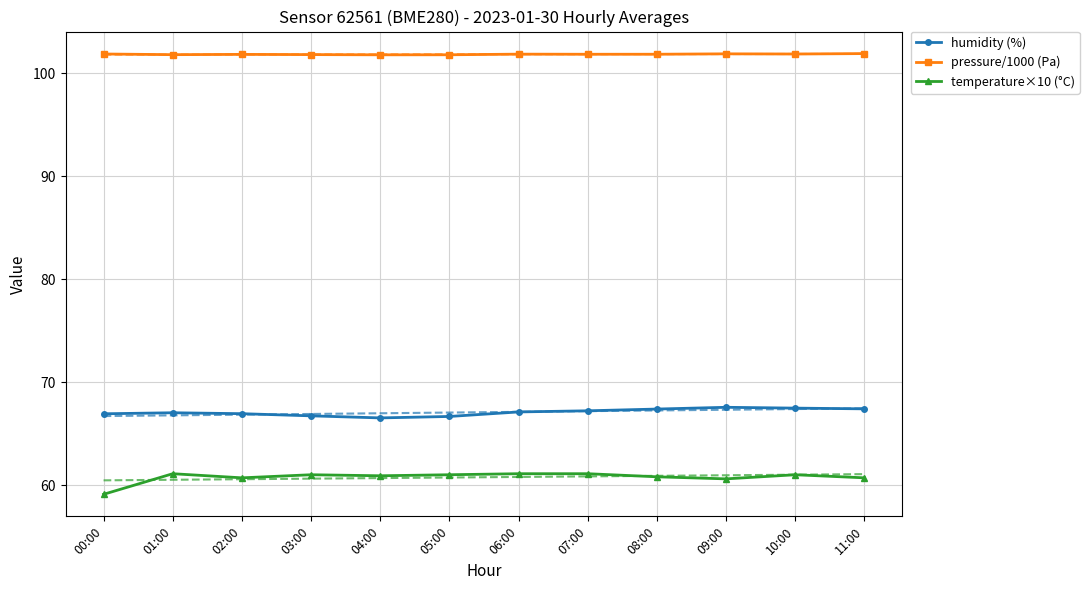

How many lines are shown in the chart?

3